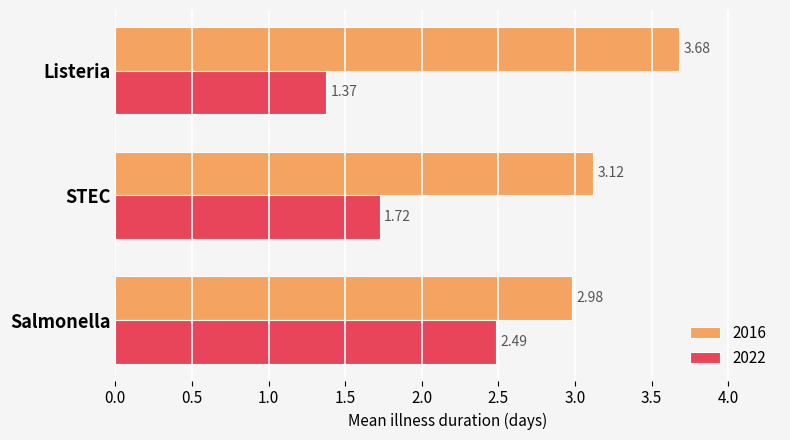

Which category has the highest value in the 2016 series?

Listeria